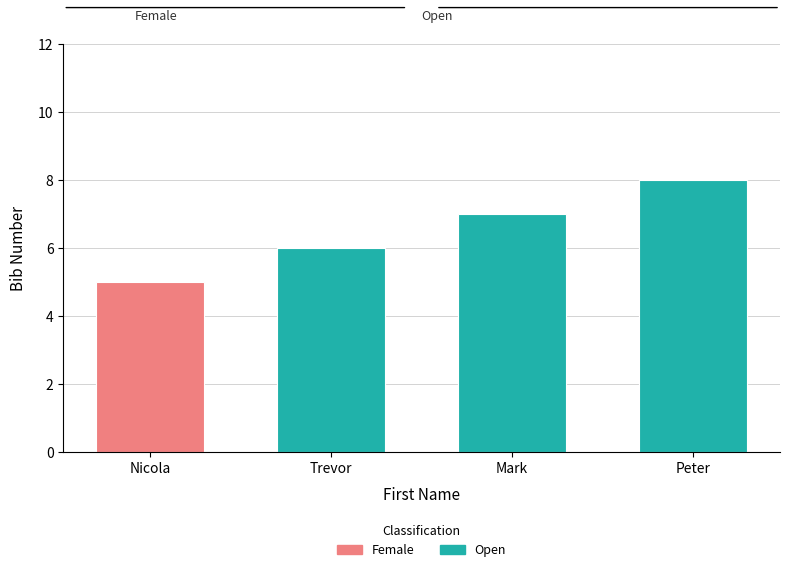

What is the change in value from Nicola to Peter?

+3